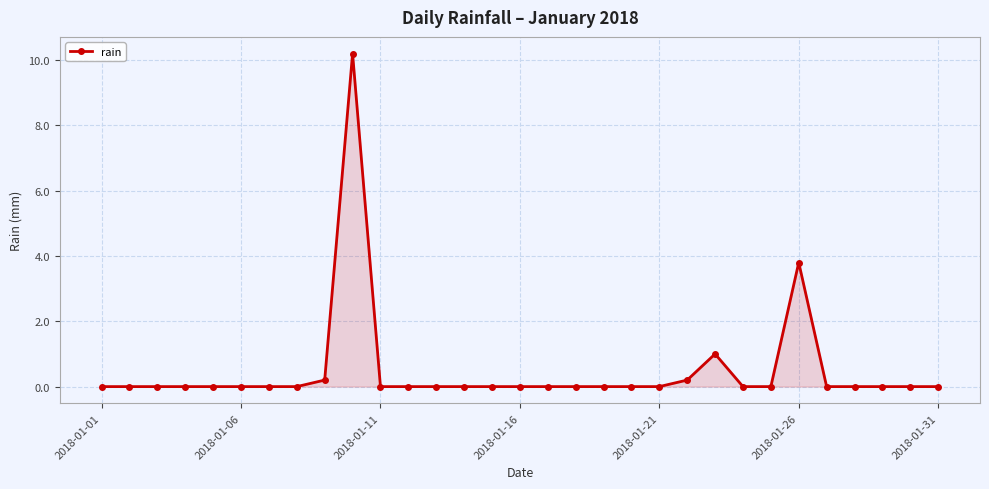

How many series are shown in this chart?

1